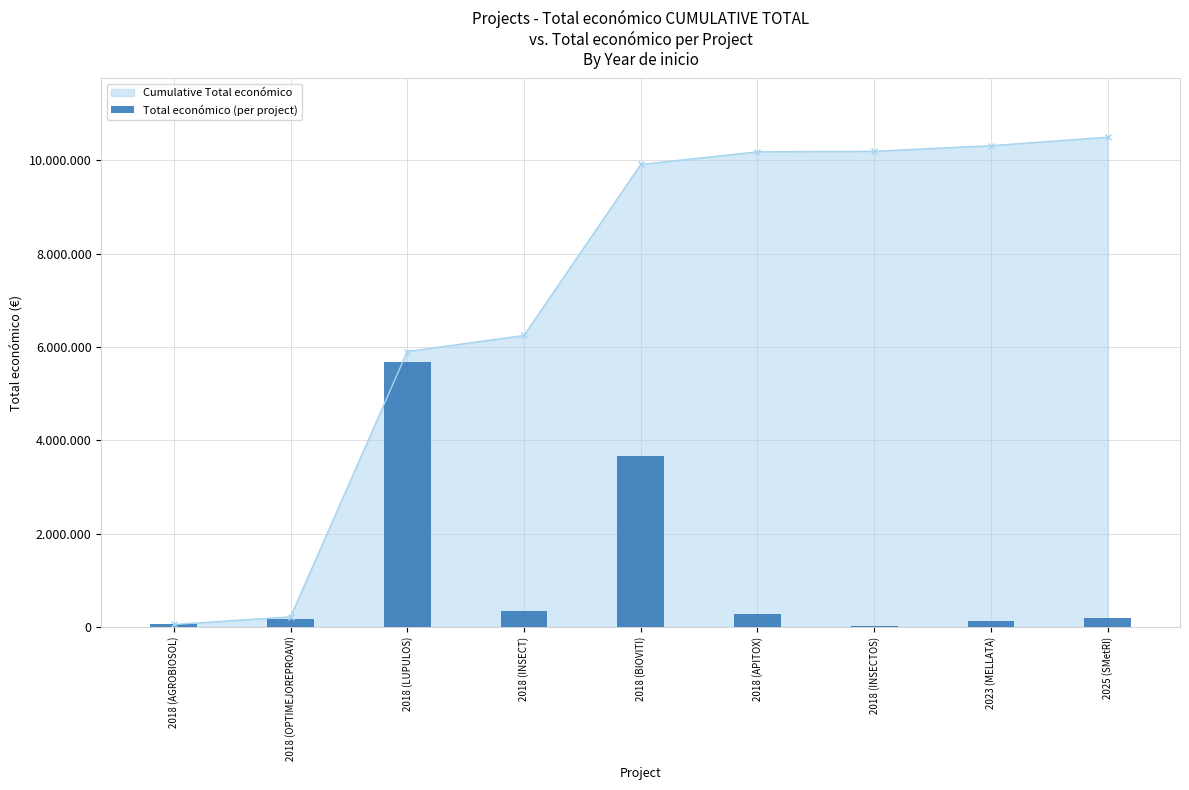

List the labels in order of value, smallest first.

2018 (INSECTOS), 2018 (AGROBIOSOL), 2023 (MELLATA), 2018 (OPTIMEJOREPROAVI), 2025 (SMetRI), 2018 (APITOX), 2018 (INSECT), 2018 (BIOVITI), 2018 (LUPULOS)